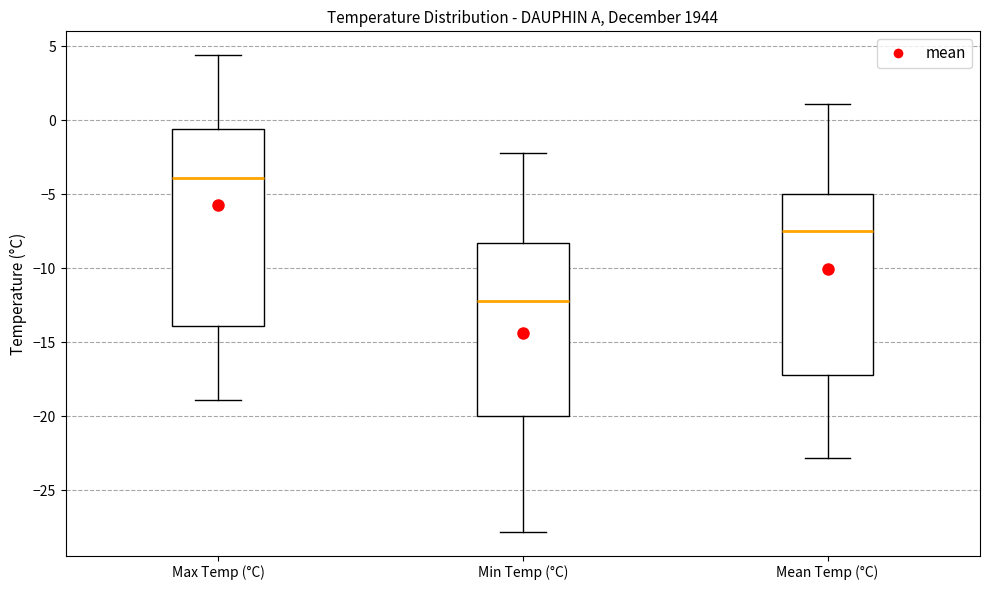

Which box has the highest median line?

Max Temp (°C)